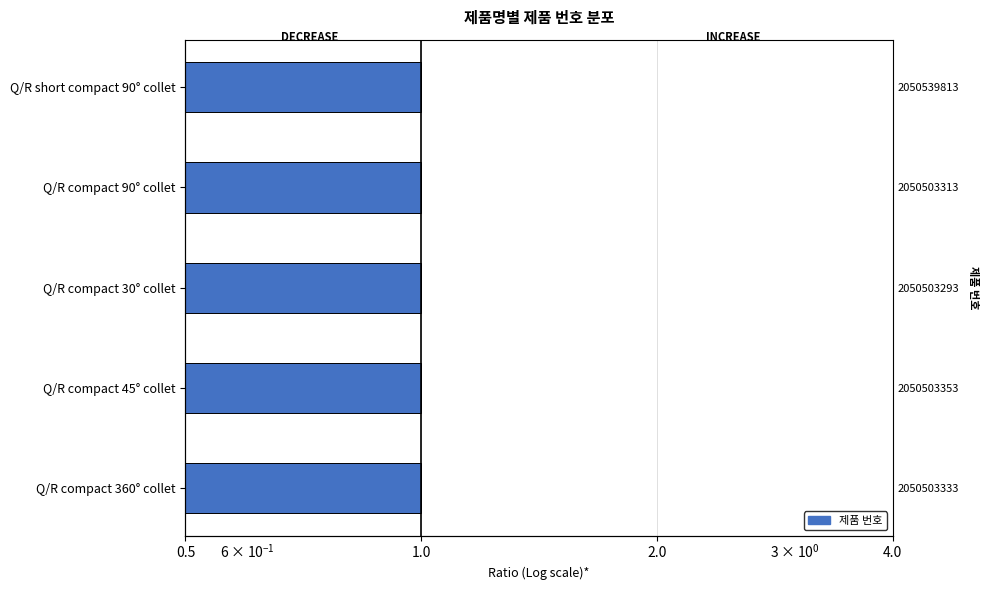

Reading left to right, extract all data points from this chart.

1.0	1.0	1.0	1.0	1.0